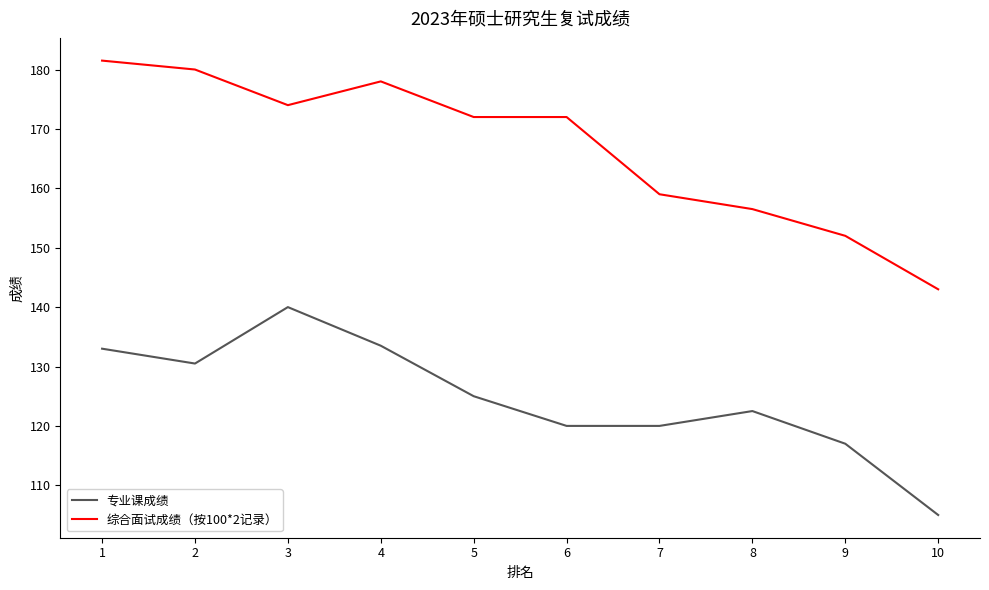

At which label is 综合面试成绩（按100*2记录） closest to 162?

7